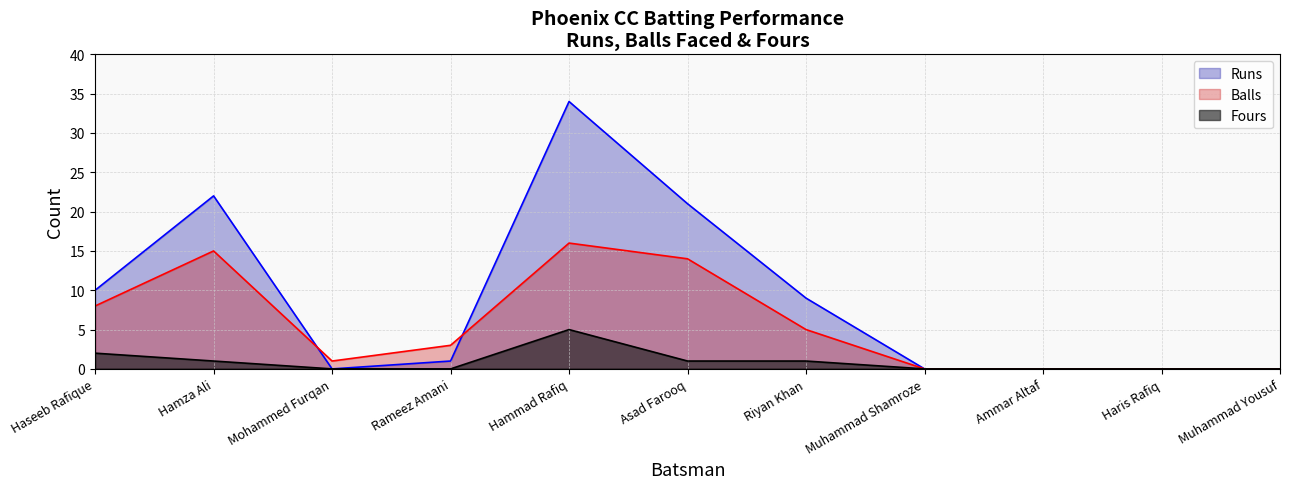

At Muhammad Yousuf, list the series in order from smallest to largest.

Runs, Balls, Fours